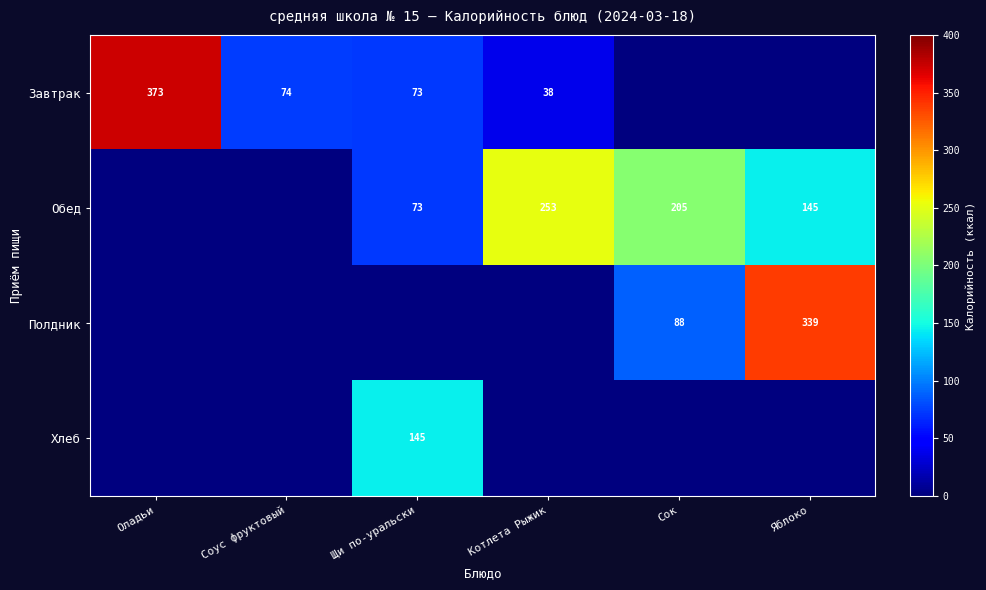

Is the value of Завтрак at Котлета Рыжик greater than the value of Полдник at Яблоко?

No